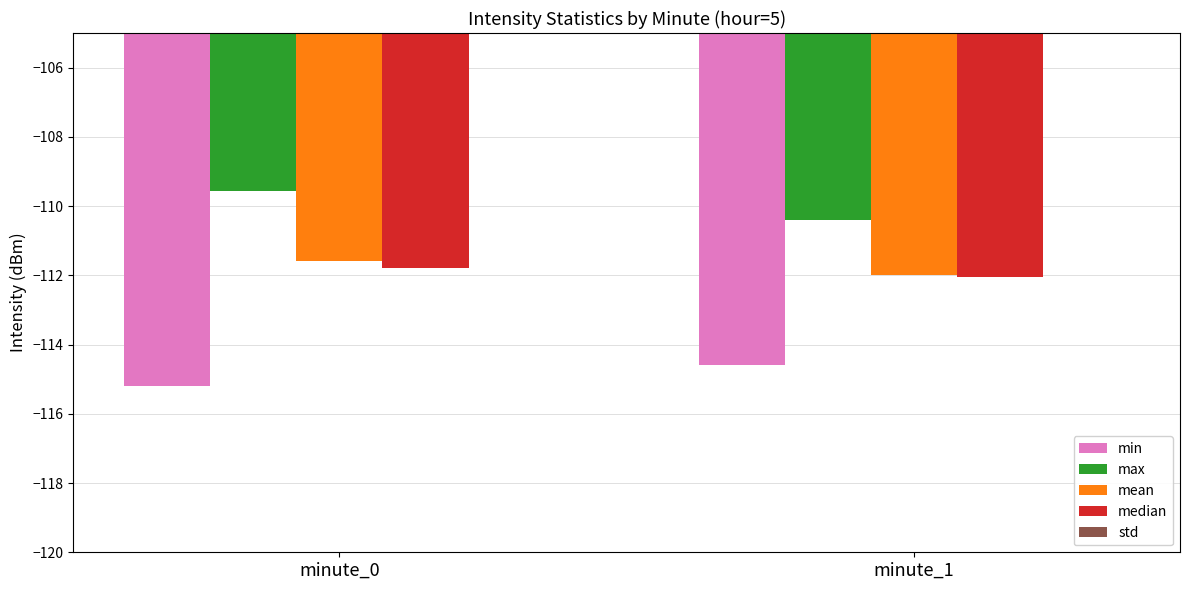

Reading right to left, list all the values displayed in this chart.

min: -114.6	-115.2
max: -110.4	-109.6
mean: -112.0	-111.6
median: -112.1	-111.8
std: -1.1	-1.1